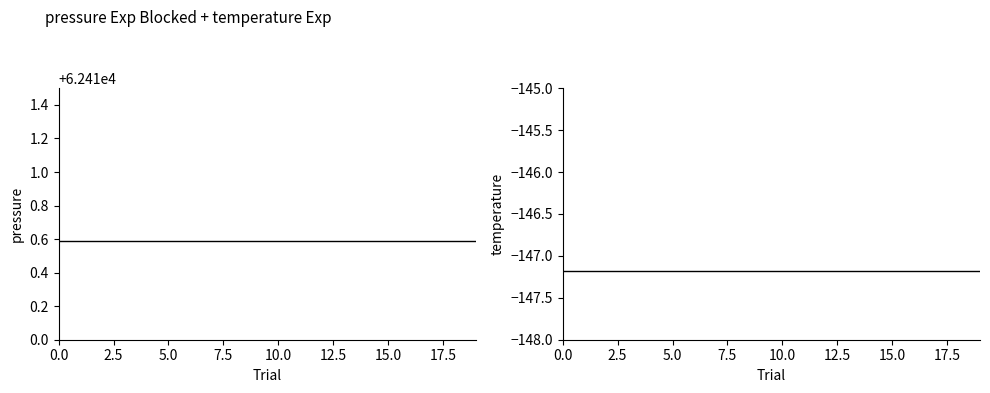

Which series has the largest total across all categories?

pressure